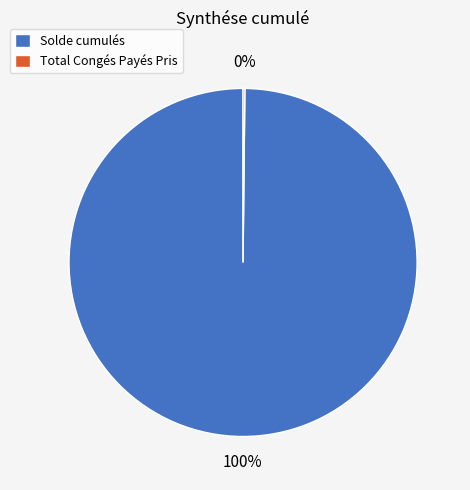

What percentage is the Solde cumulés slice, to the nearest percent?

100%